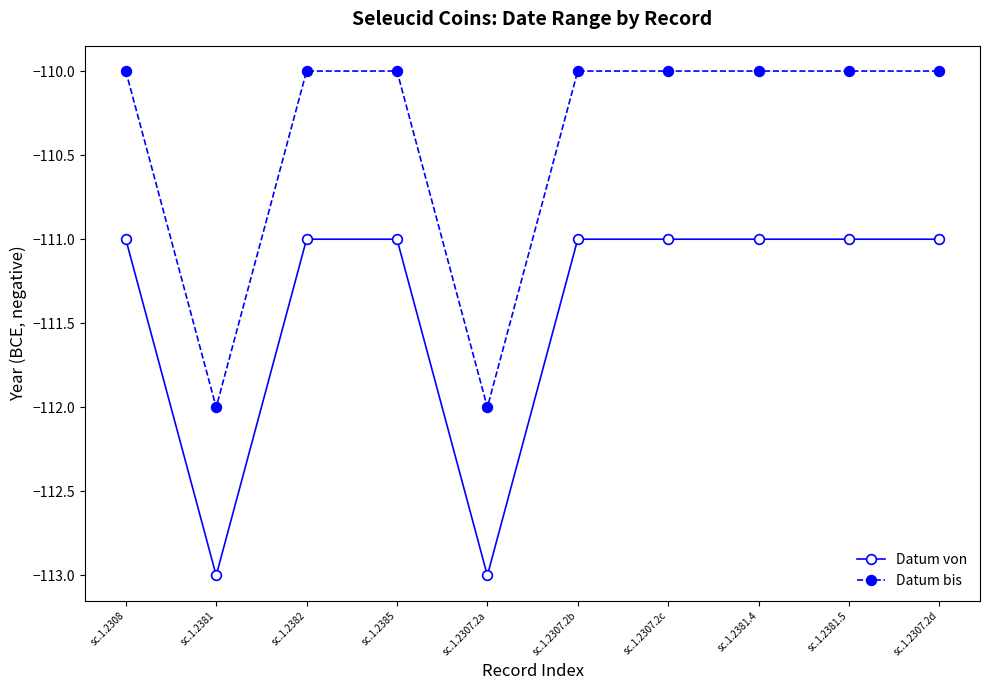

What is the label of the 6th point from the left?

sc.1.2307.2b